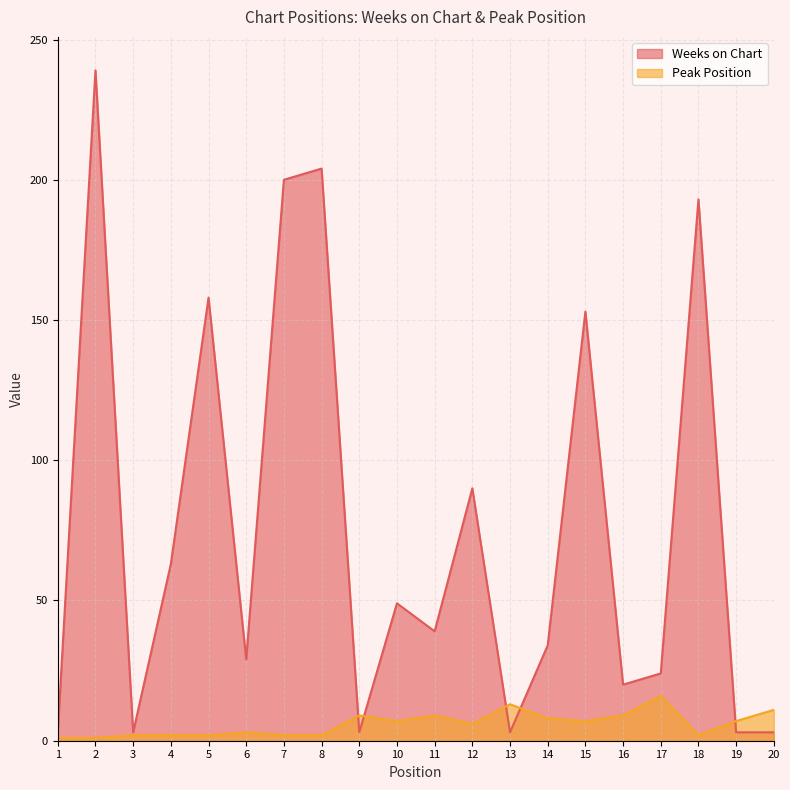

Which series has the largest range (max minus min)?

Weeks on Chart